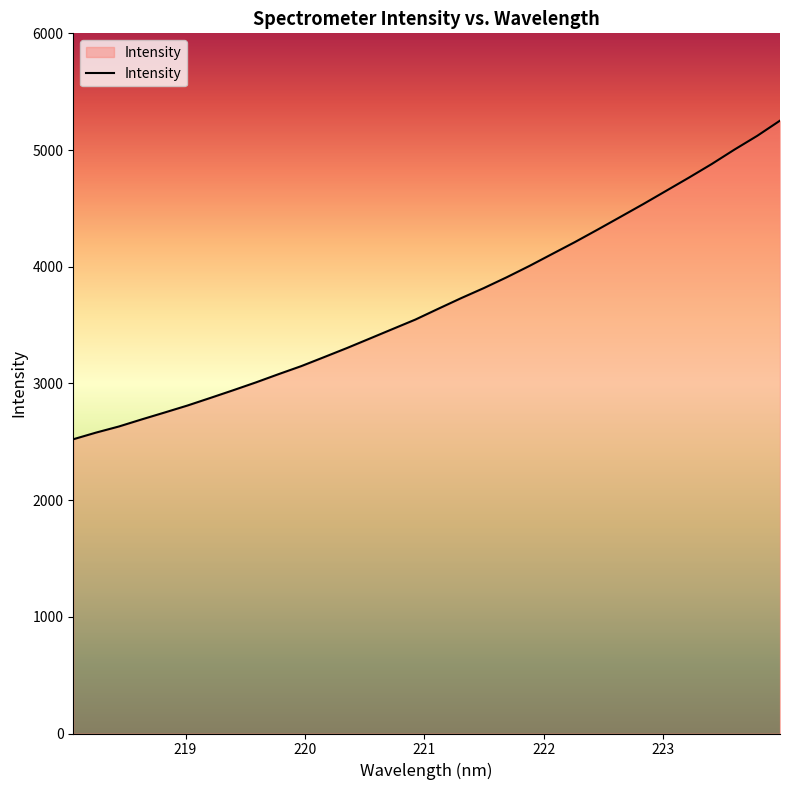

What is the minimum value shown in the chart?

2521.5